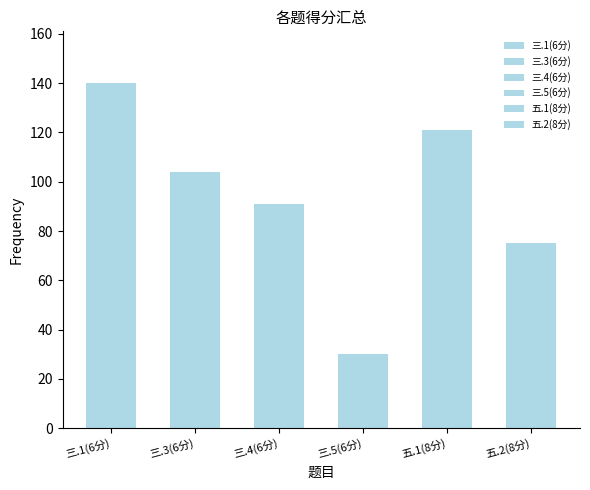

The chart shows a value of 54 at 三.4(6分). True or false?

False